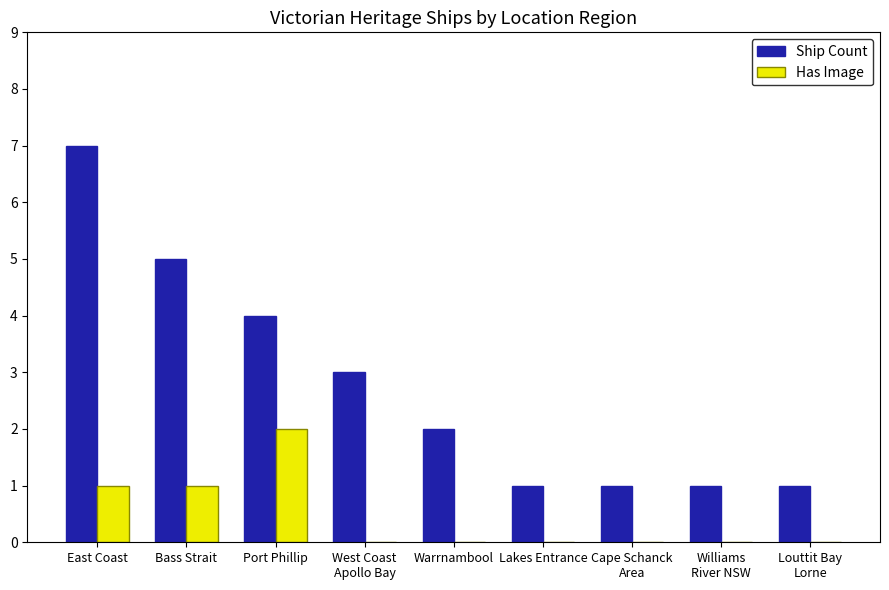

What are all the series names shown in the legend?

Ship Count, Has Image